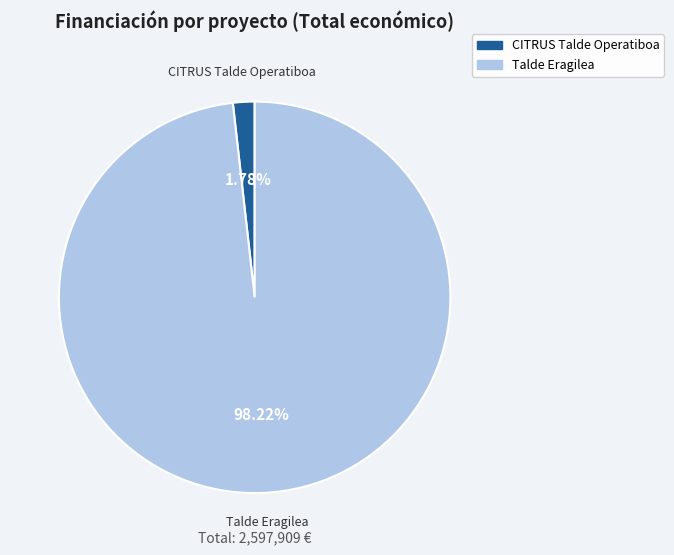

What percentage is the Talde Eragilea slice, to the nearest percent?

98%